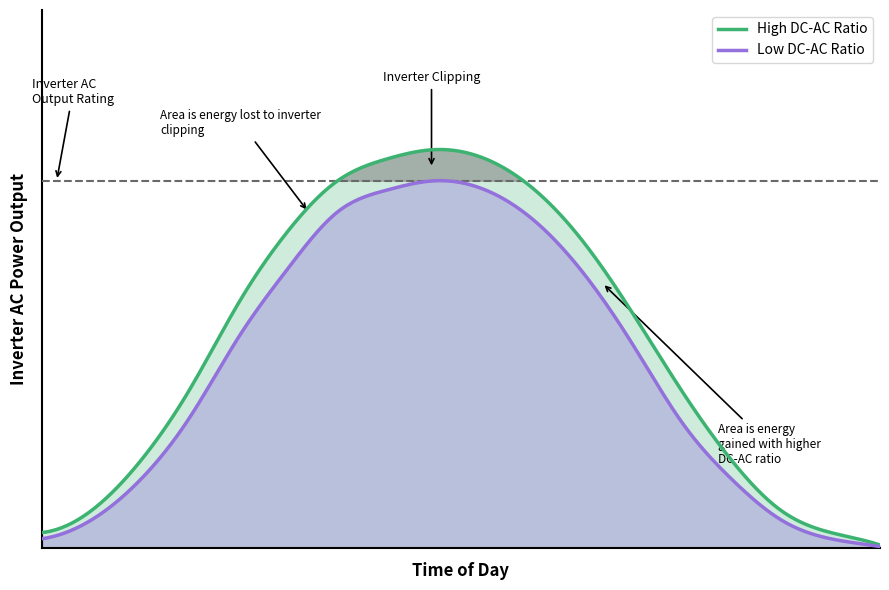

How many lines are shown in the chart?

2